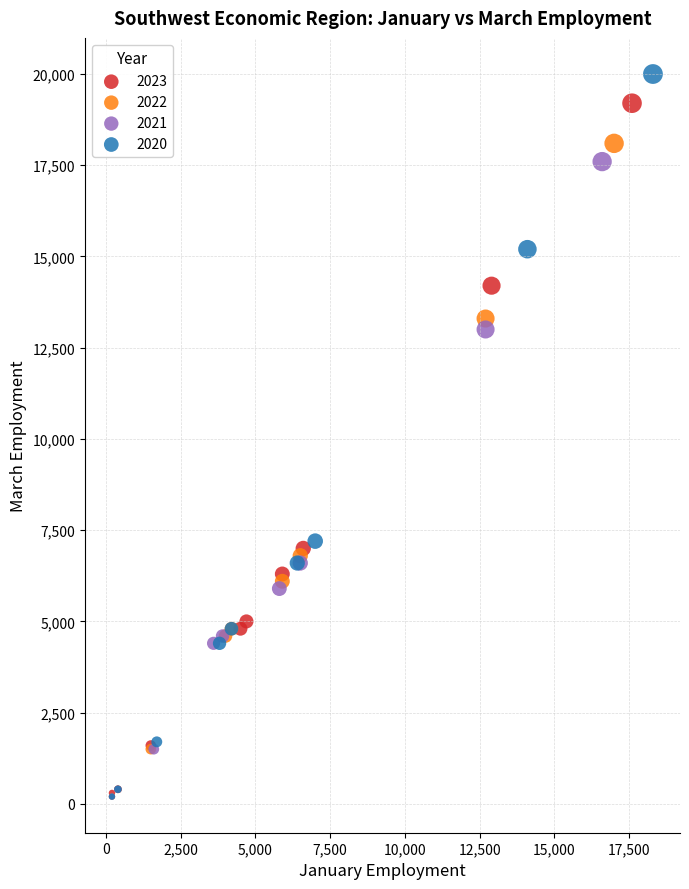

Which series has the widest spread of Y values?

2020